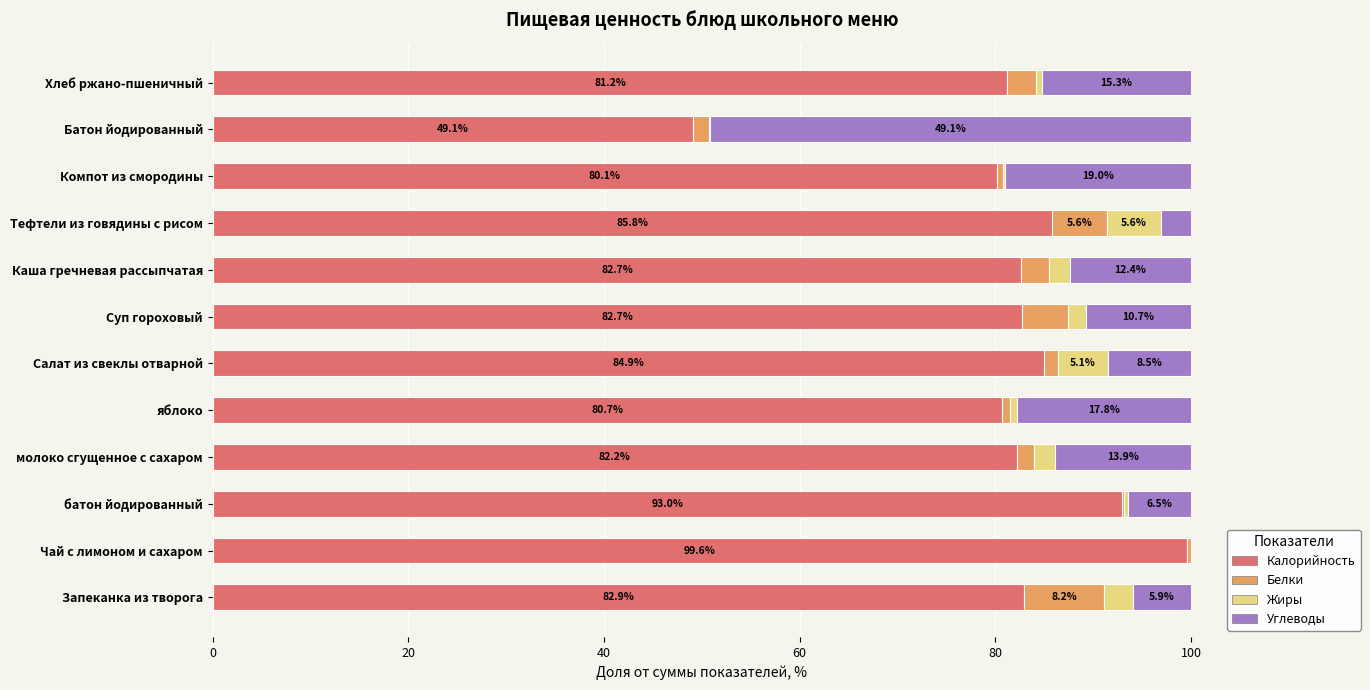

The value of Калорийность at яблоко is 118.6. True or false?

False